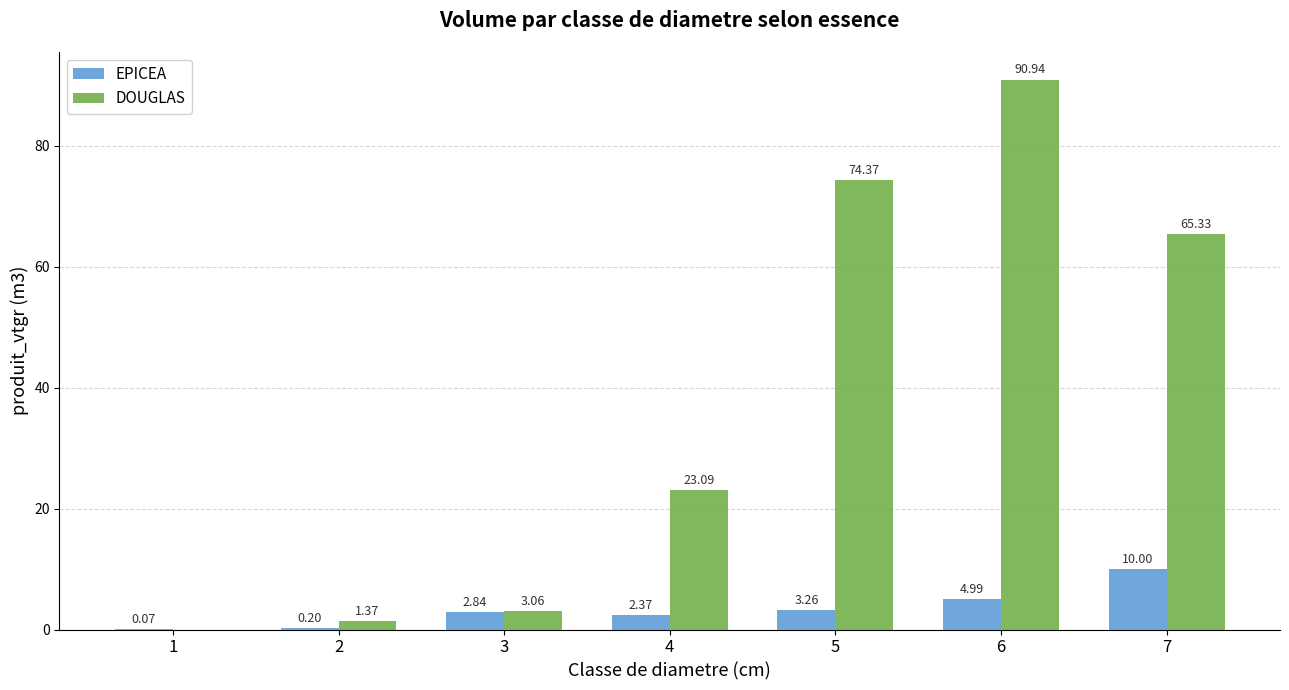

How many data points in EPICEA are above 2?

5